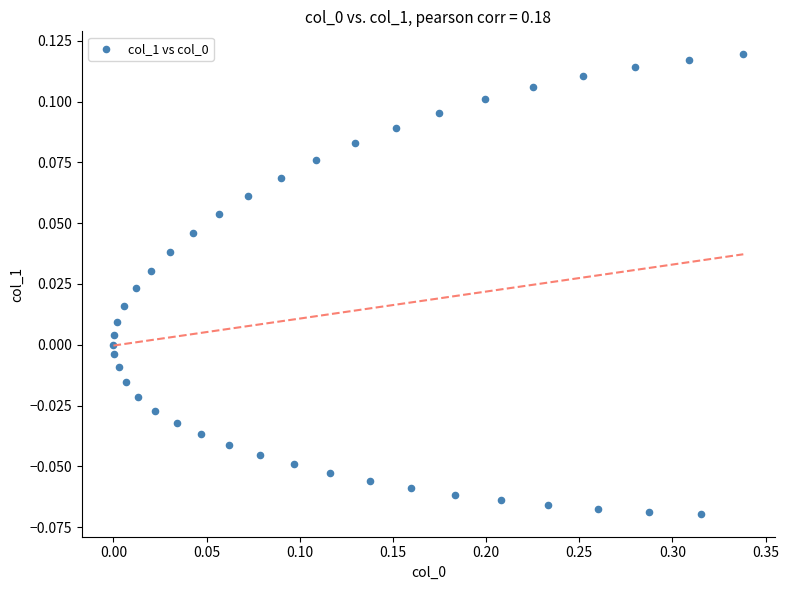

What is the range of X values (max minus min)?

0.3